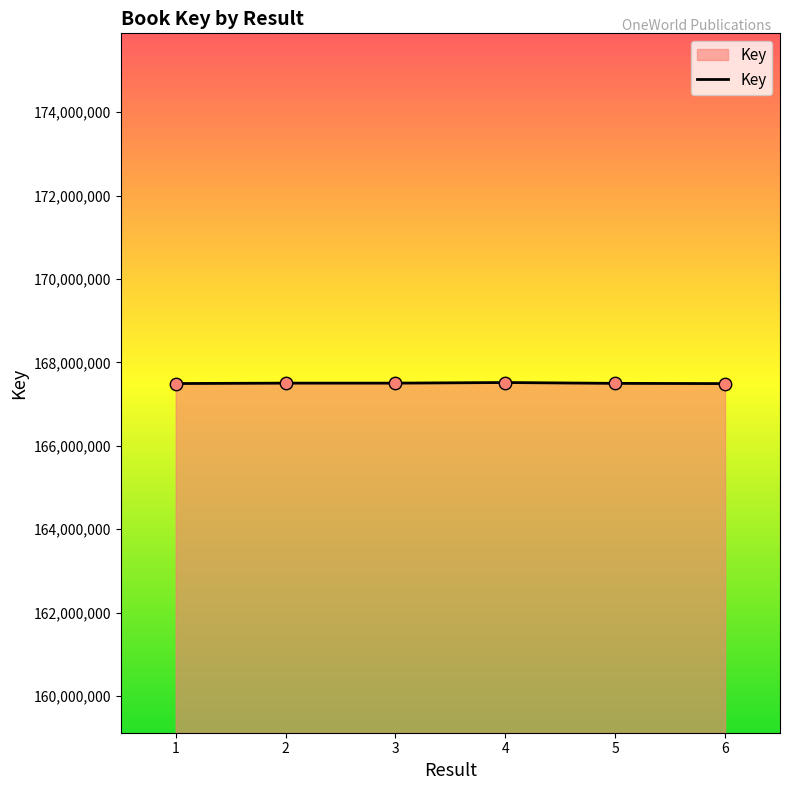

What is the change in value from 5 to 6?

-5360